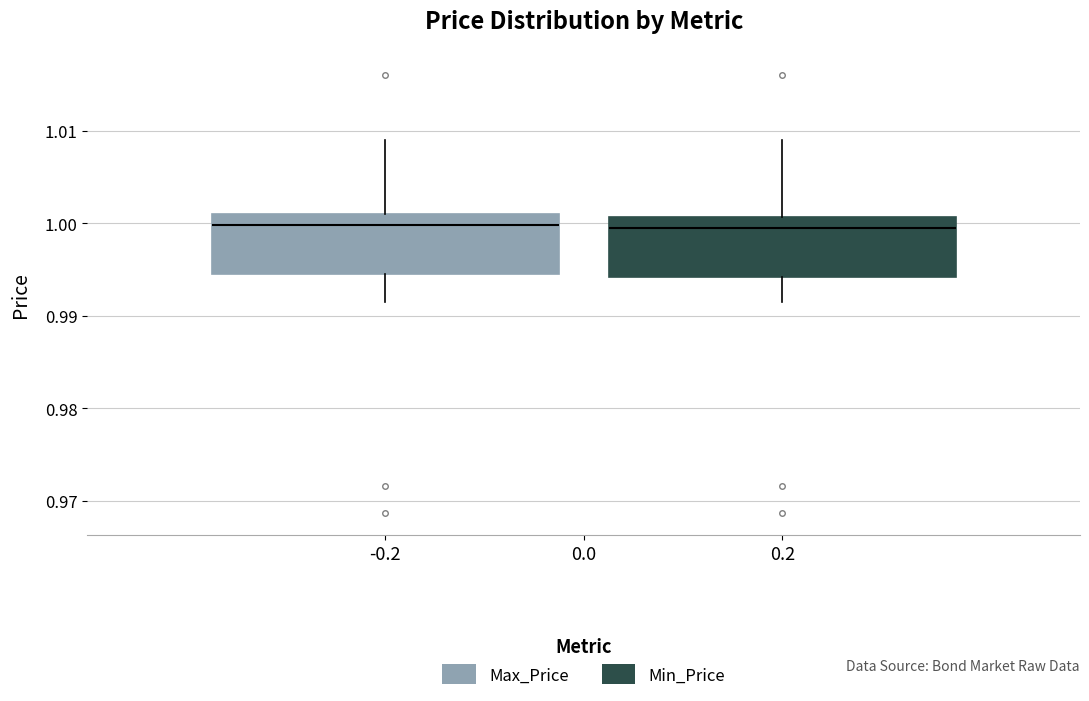

Reading left to right, read every box against the y-axis: the position of its median line, the range the box covers, and the ends of its whiskers. The values are not printed on the chart, so give them approximately, as read against the axis.

-0.2: median 1.000, box 0.994 to 1.001, whiskers 0.992 to 1.009
0.2: median 0.999, box 0.994 to 1.001, whiskers 0.992 to 1.009